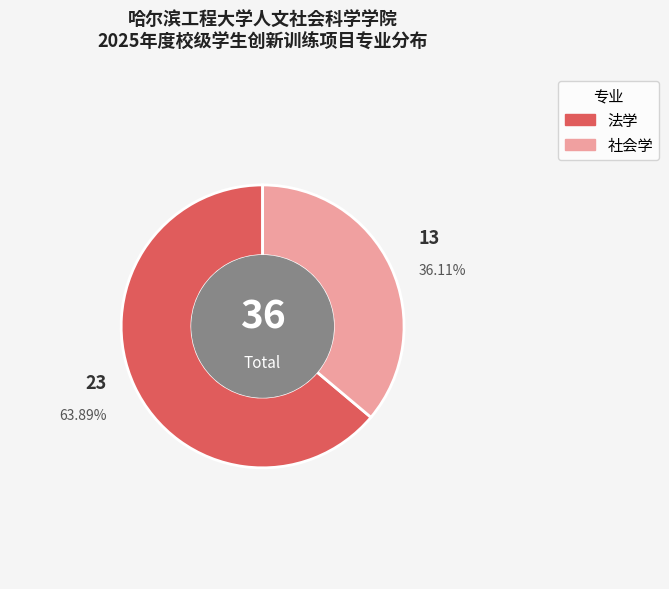

Rank the categories by value from highest to lowest.

法学, 社会学